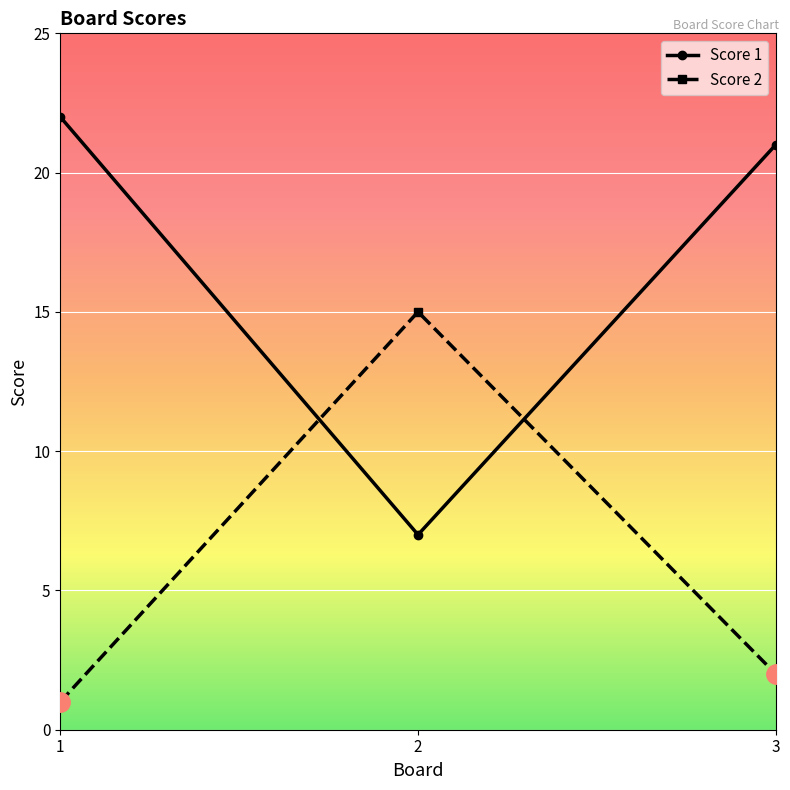

List the series in order of their overall mean, highest first.

Score 1, Score 2